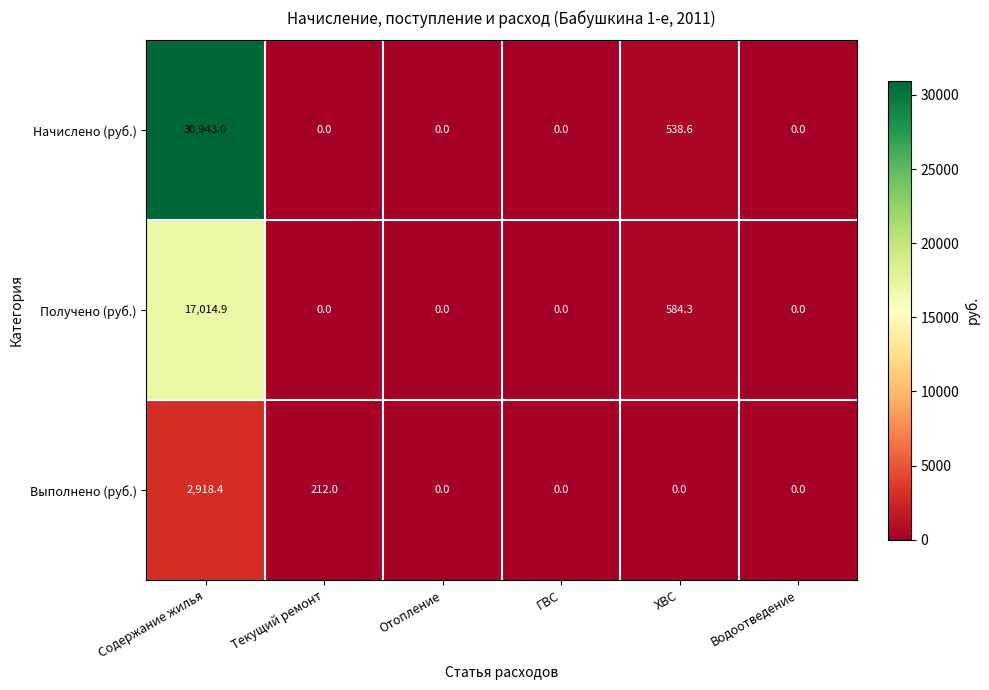

Rank the series by their average value, from lowest to highest.

Выполнено (руб.), Получено (руб.), Начислено (руб.)